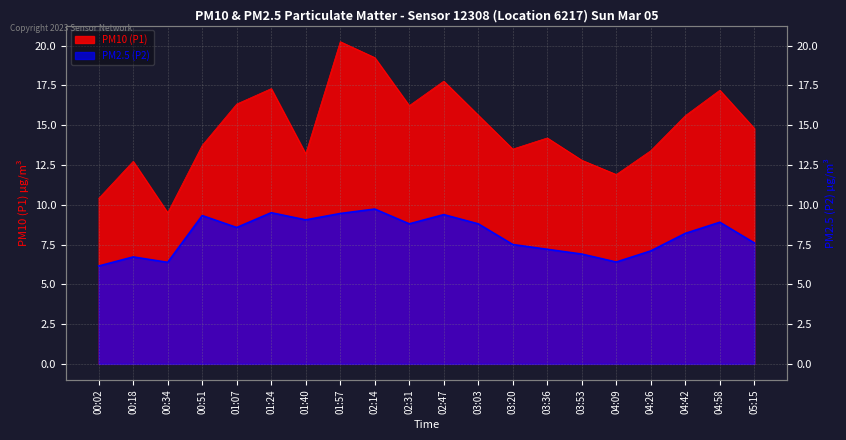

What is the label of the 1st point from the left?

00:02